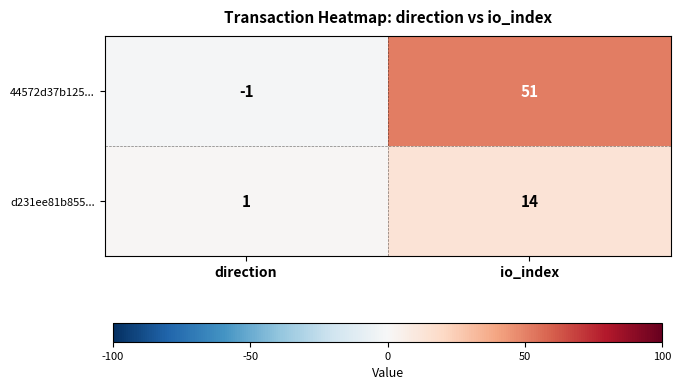

How many categories are shown in the chart?

2